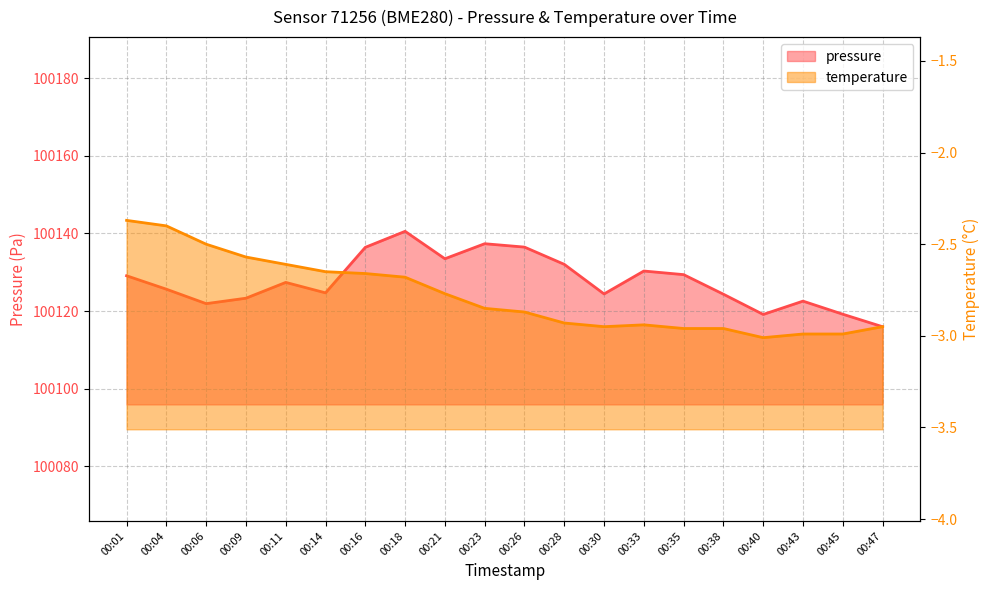

Rank the categories by temperature value from lowest to highest.

00:40, 00:43, 00:45, 00:35, 00:38, 00:30, 00:47, 00:33, 00:28, 00:26, 00:23, 00:21, 00:18, 00:16, 00:14, 00:11, 00:09, 00:06, 00:04, 00:01